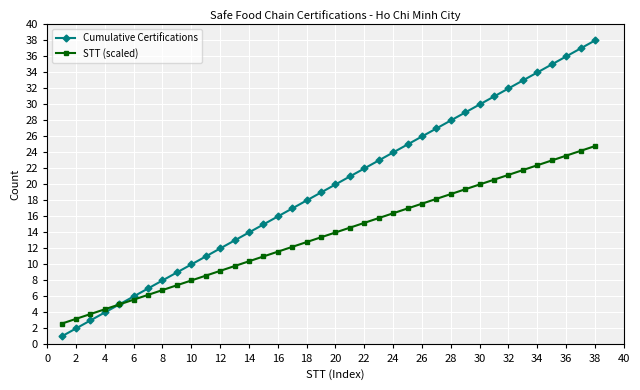

At how many categories does at least one series exceed 2?

38